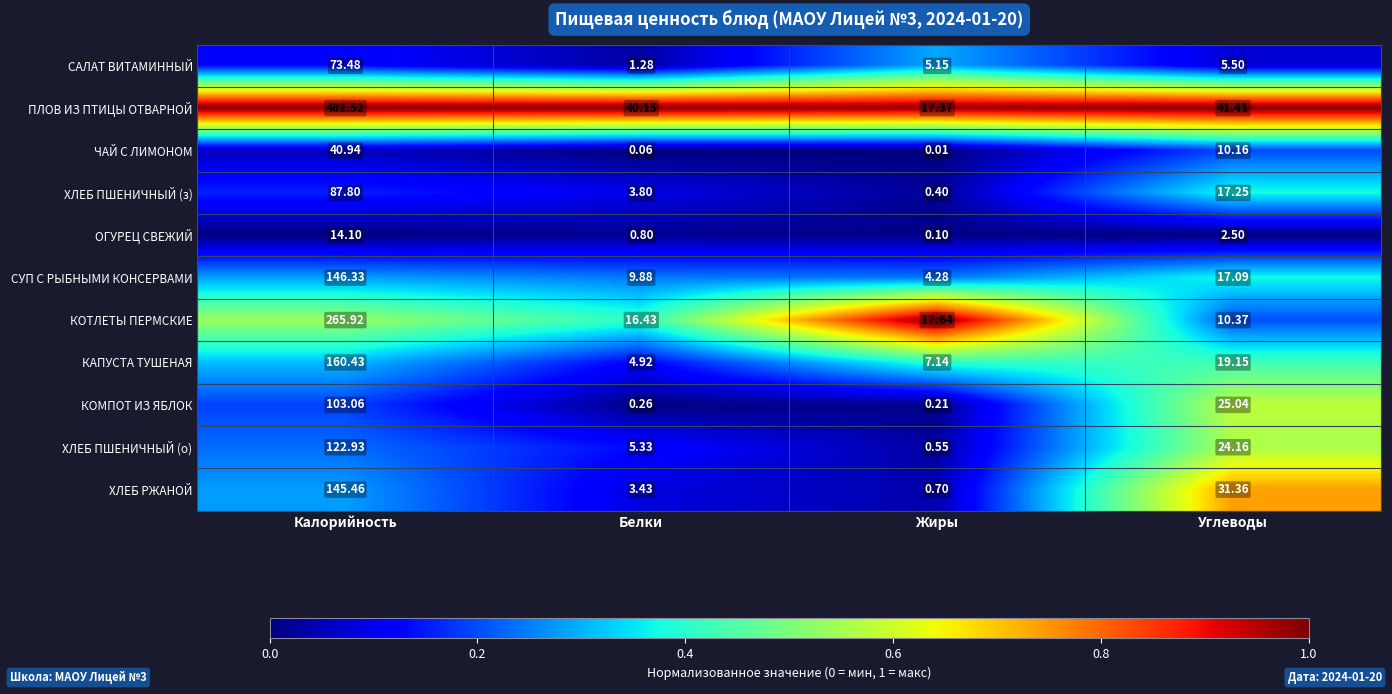

At Жиры, list the series in order from largest to smallest.

КОТЛЕТЫ ПЕРМСКИЕ, ПЛОВ ИЗ ПТИЦЫ ОТВАРНОЙ, КАПУСТА ТУШЕНАЯ, САЛАТ ВИТАМИННЫЙ, СУП С РЫБНЫМИ КОНСЕРВАМИ, ХЛЕБ РЖАНОЙ, ХЛЕБ ПШЕНИЧНЫЙ (о), ХЛЕБ ПШЕНИЧНЫЙ (з), КОМПОТ ИЗ ЯБЛОК, ОГУРЕЦ СВЕЖИЙ, ЧАЙ С ЛИМОНОМ